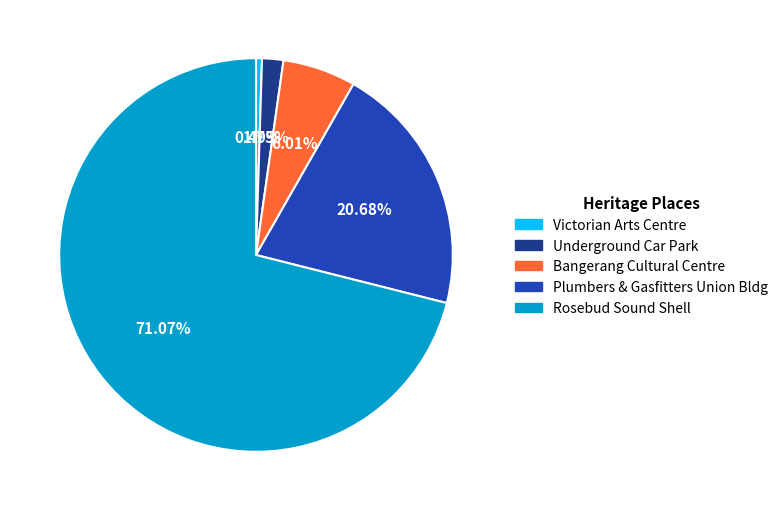

How many slices are in this pie chart?

5